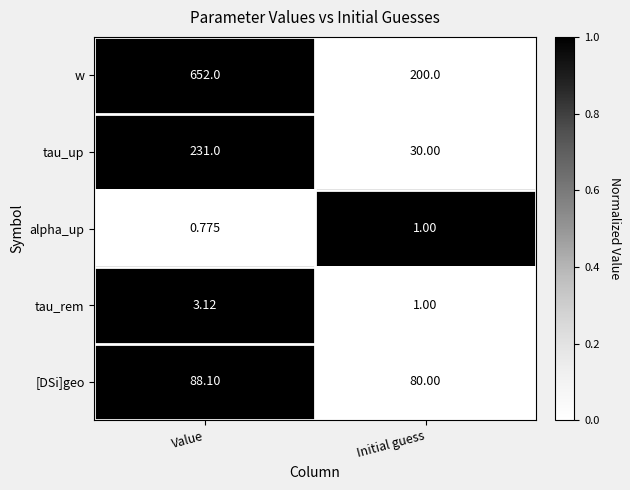

Rank the categories by tau_up value from lowest to highest.

Initial guess, Value